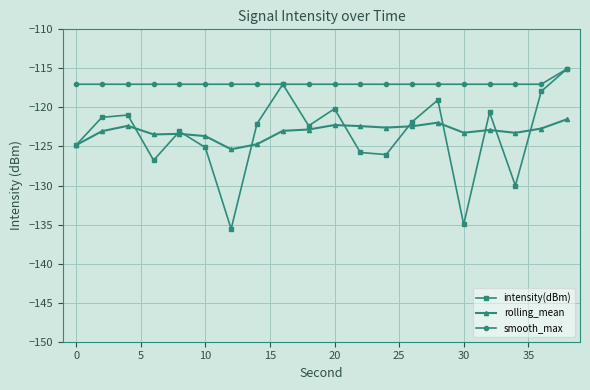

True or false: rolling_mean and smooth_max intersect in this chart.

False